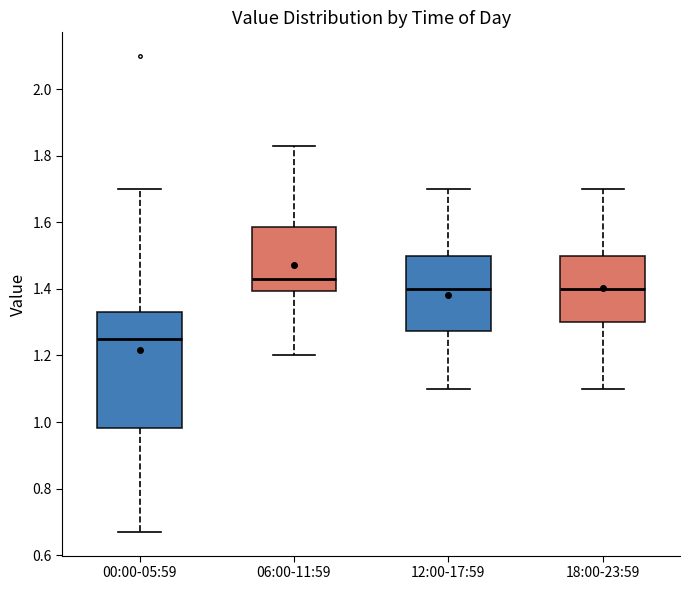

Reading left to right, transcribe this box plot: for each box, give where its median line is, the range the box spans, and where its two whiskers end, as read against the y-axis. The values are not printed on the chart, so give them approximately, as read against the axis.

00:00-05:59: median 1.26, box 0.98 to 1.34, whiskers 0.68 to 1.70
06:00-11:59: median 1.44, box 1.40 to 1.58, whiskers 1.20 to 1.84
12:00-17:59: median 1.40, box 1.28 to 1.50, whiskers 1.10 to 1.70
18:00-23:59: median 1.40, box 1.30 to 1.50, whiskers 1.10 to 1.70